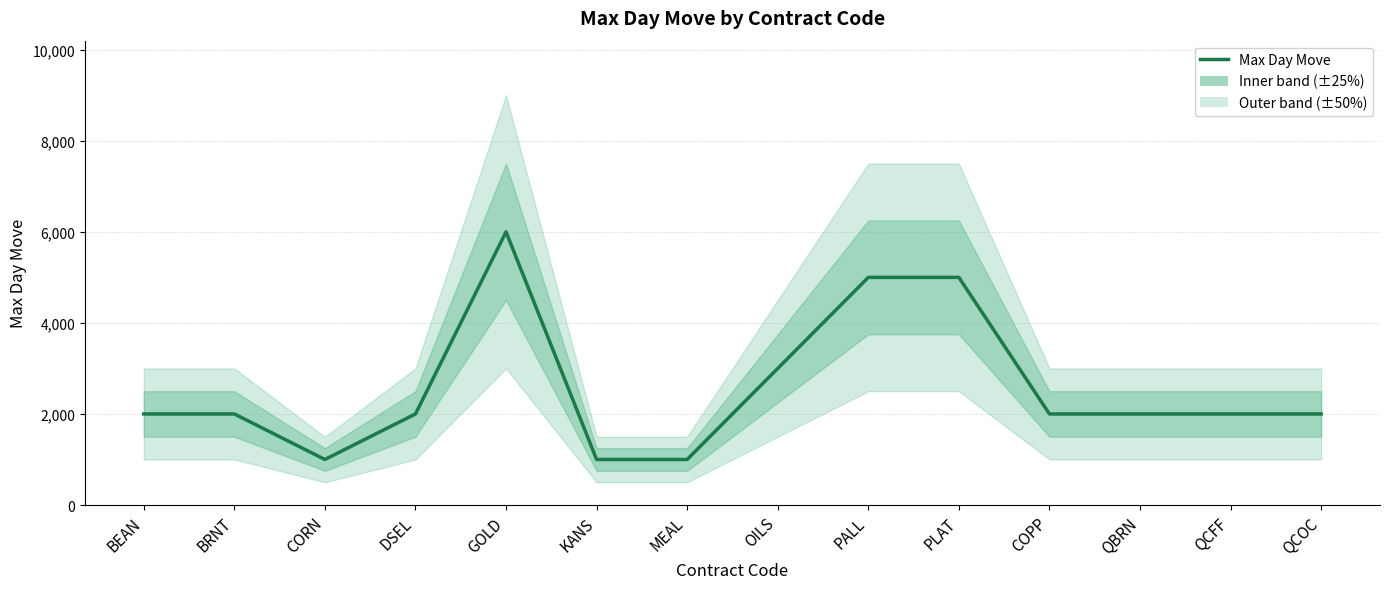

The value at BRNT is 712. True or false?

False